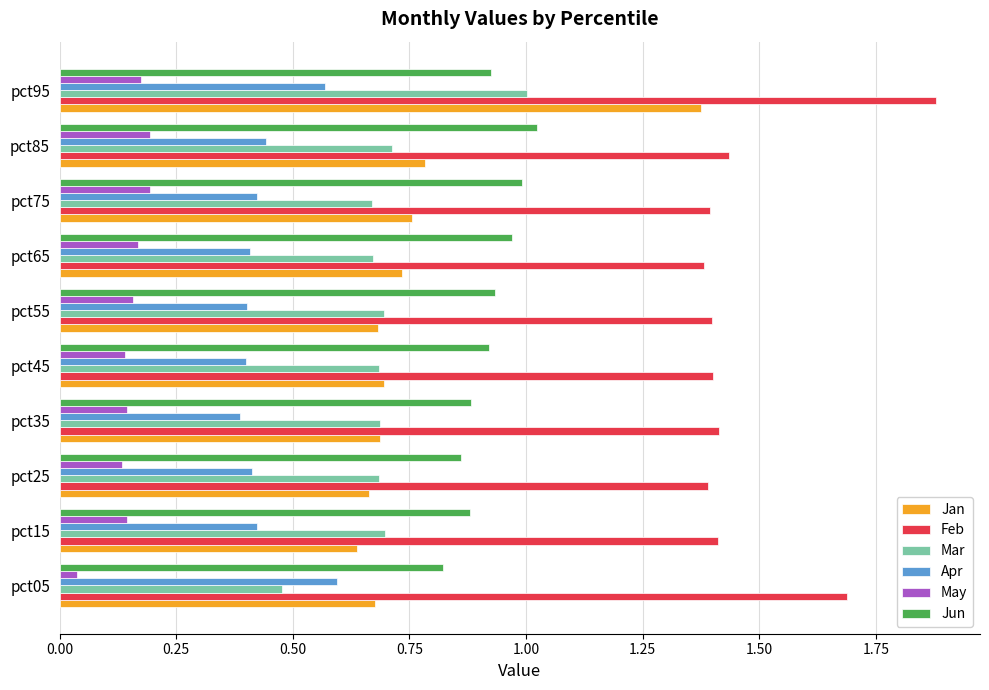

What is the difference between the highest and lowest values at pct95?

1.7